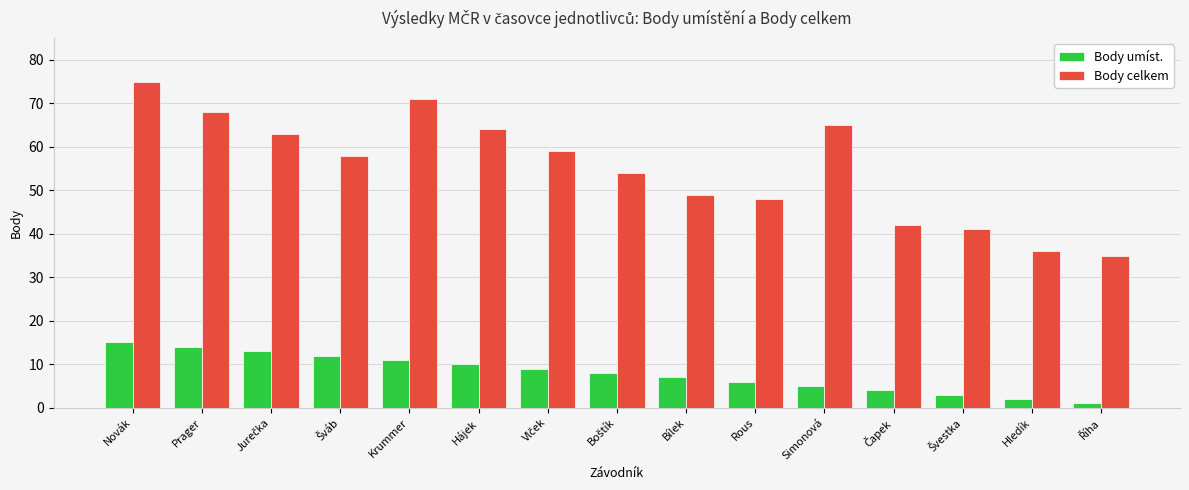

What is the maximum value shown in the chart?

75